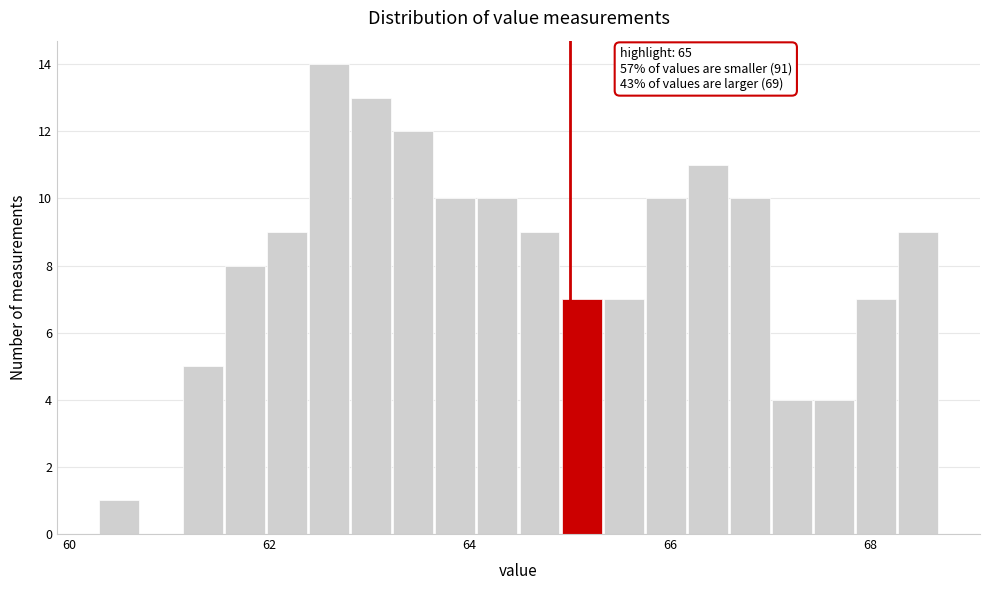

Around what value on the x-axis is the tallest bar? Give the approximate position of its centre, as read against the axis.

62.6